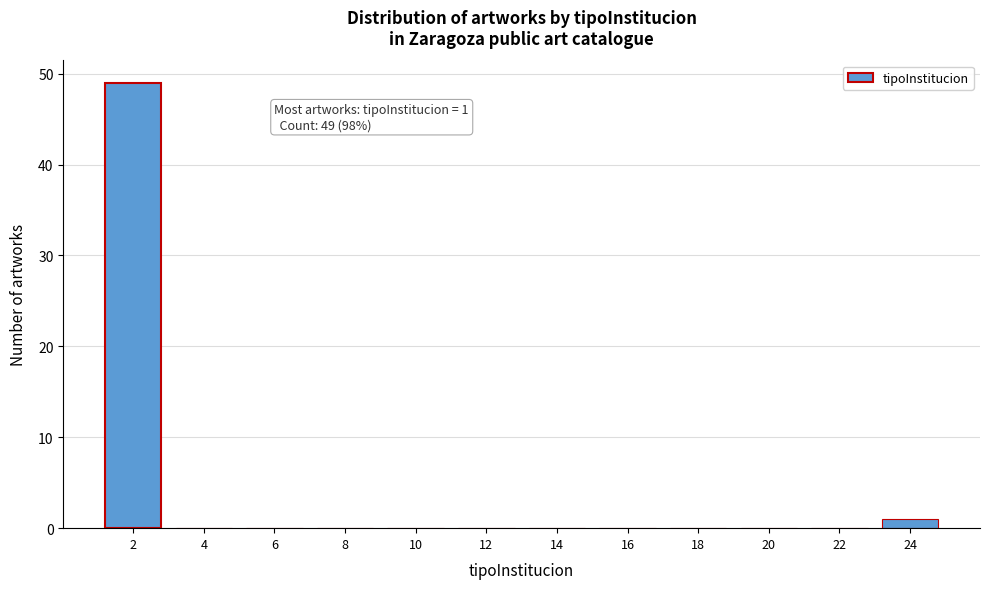

Reading right to left, list all the values displayed in this chart.

24=1	22=0	20=0	18=0	16=0	14=0	12=0	10=0	8=0	6=0	4=0	2=49